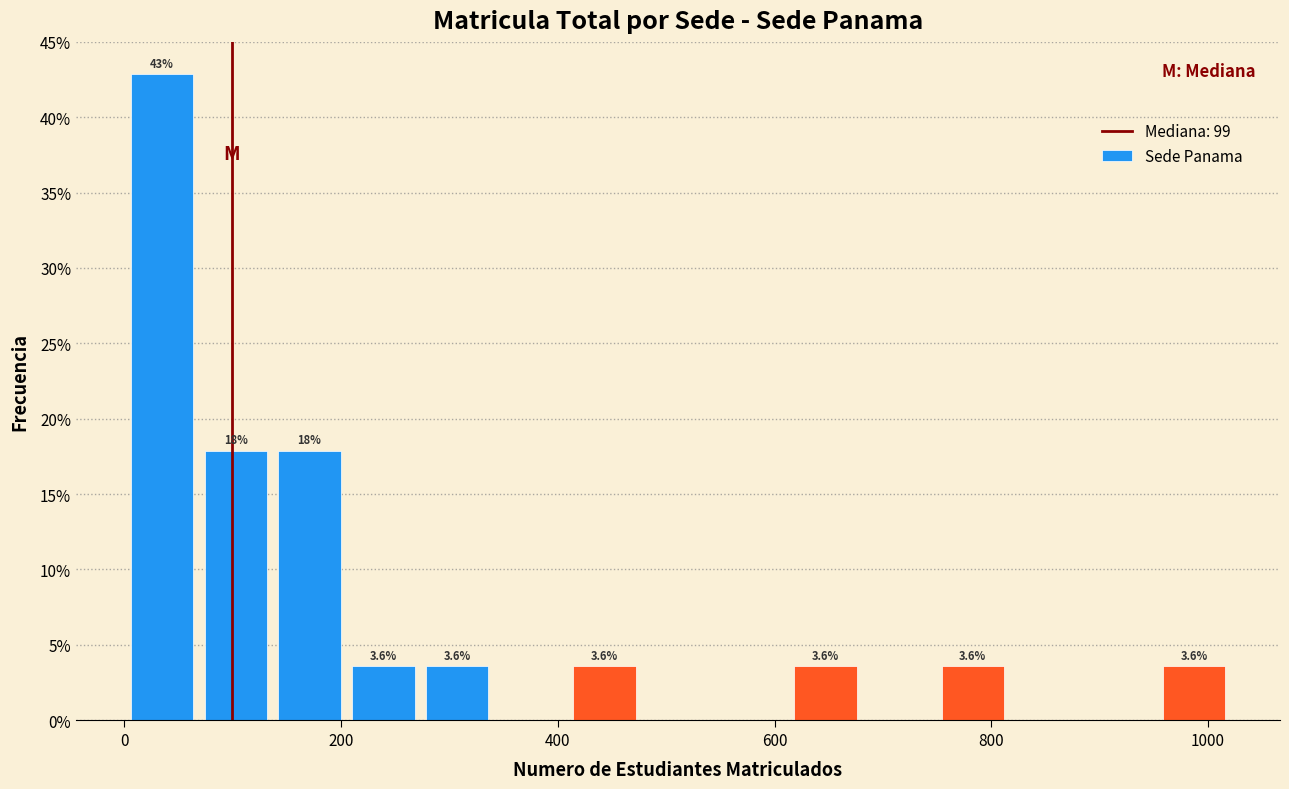

Around what value on the x-axis is the tallest bar? Give the approximate position of its centre, as read against the axis.

40